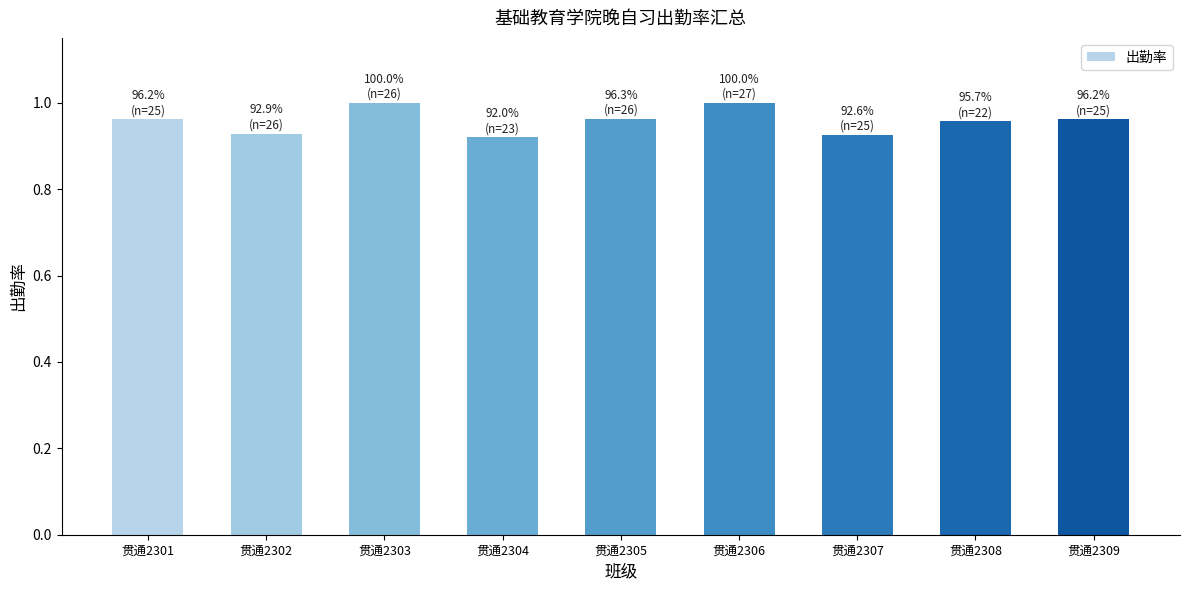

What is the sum of the values at 贯通2302 and 贯通2309?

1.9